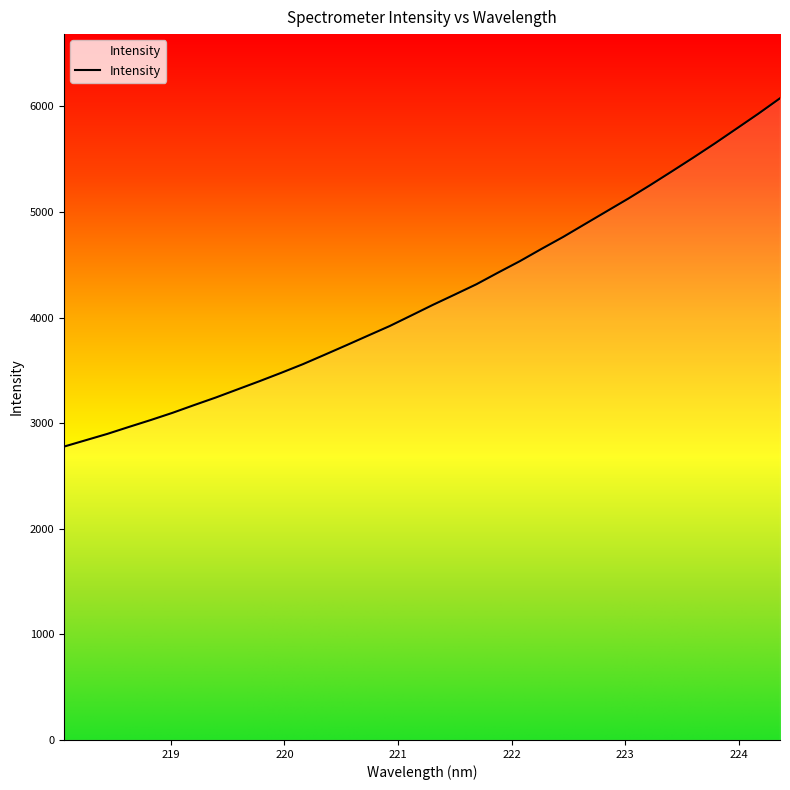

How many categories are shown in the chart?

34